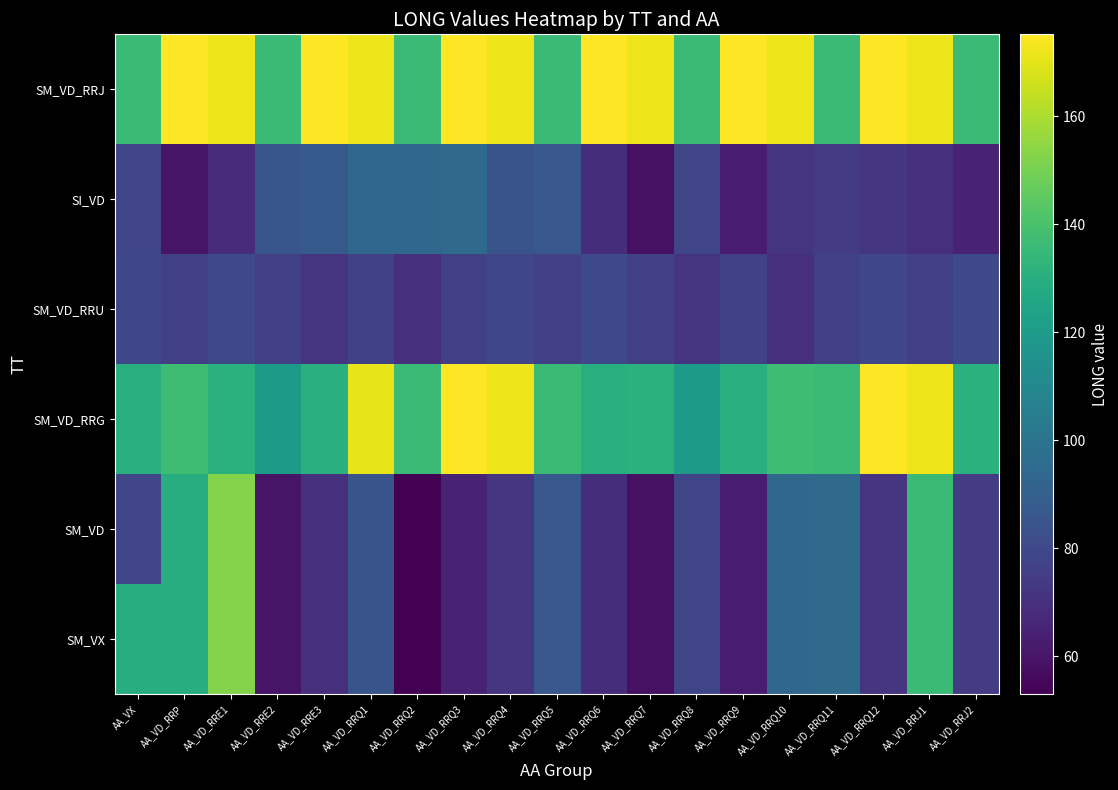

Reading right to left, transcribe all the data shown in this chart.

SM_VX: AA_VD_RRJ2=74.8	AA_VD_RRJ1=136.1	AA_VD_RRQ12=71.5	AA_VD_RRQ11=95.3	AA_VD_RRQ10=93.6	AA_VD_RRQ9=62.9	AA_VD_RRQ8=78.5	AA_VD_RRQ7=58.6	AA_VD_RRQ6=69.2	AA_VD_RRQ5=86.0	AA_VD_RRQ4=72.3	AA_VD_RRQ3=64.8	AA_VD_RRQ2=53.0	AA_VD_RRQ1=84.9	AA_VD_RRE3=69.6	AA_VD_RRE2=60.1	AA_VD_RRE1=152.3	AA_VD_RRP=128.9	AA_VX=128.9
SM_VD: AA_VD_RRJ2=74.8	AA_VD_RRJ1=136.1	AA_VD_RRQ12=71.5	AA_VD_RRQ11=95.3	AA_VD_RRQ10=93.6	AA_VD_RRQ9=62.9	AA_VD_RRQ8=78.5	AA_VD_RRQ7=58.6	AA_VD_RRQ6=69.2	AA_VD_RRQ5=86.0	AA_VD_RRQ4=72.3	AA_VD_RRQ3=64.8	AA_VD_RRQ2=53.0	AA_VD_RRQ1=84.9	AA_VD_RRE3=69.6	AA_VD_RRE2=60.1	AA_VD_RRE1=152.3	AA_VD_RRP=128.9	AA_VX=78.3
SM_VD_RRG: AA_VD_RRJ2=131.1	AA_VD_RRJ1=172.1	AA_VD_RRQ12=175.2	AA_VD_RRQ11=136.1	AA_VD_RRQ10=137.4	AA_VD_RRQ9=130.5	AA_VD_RRQ8=119.5	AA_VD_RRQ7=131.1	AA_VD_RRQ6=130.0	AA_VD_RRQ5=136.1	AA_VD_RRQ4=172.1	AA_VD_RRQ3=175.2	AA_VD_RRQ2=136.1	AA_VD_RRQ1=170.5	AA_VD_RRE3=130.5	AA_VD_RRE2=119.5	AA_VD_RRE1=131.1	AA_VD_RRP=137.4	AA_VX=130.0
SM_VD_RRU: AA_VD_RRJ2=80.2	AA_VD_RRJ1=76.3	AA_VD_RRQ12=79.1	AA_VD_RRQ11=76.3	AA_VD_RRQ10=70.1	AA_VD_RRQ9=76.4	AA_VD_RRQ8=72.0	AA_VD_RRQ7=76.3	AA_VD_RRQ6=80.2	AA_VD_RRQ5=76.3	AA_VD_RRQ4=79.1	AA_VD_RRQ3=76.3	AA_VD_RRQ2=70.1	AA_VD_RRQ1=76.4	AA_VD_RRE3=72.0	AA_VD_RRE2=76.3	AA_VD_RRE1=80.2	AA_VD_RRP=76.3	AA_VX=79.1
SI_VD: AA_VD_RRJ2=64.8	AA_VD_RRJ1=69.6	AA_VD_RRQ12=72.3	AA_VD_RRQ11=74.8	AA_VD_RRQ10=71.5	AA_VD_RRQ9=62.9	AA_VD_RRQ8=78.5	AA_VD_RRQ7=58.6	AA_VD_RRQ6=69.2	AA_VD_RRQ5=86.0	AA_VD_RRQ4=84.9	AA_VD_RRQ3=95.3	AA_VD_RRQ2=93.6	AA_VD_RRQ1=94.4	AA_VD_RRE3=87.6	AA_VD_RRE2=85.6	AA_VD_RRE1=68.4	AA_VD_RRP=60.1	AA_VX=78.3
SM_VD_RRJ: AA_VD_RRJ2=136.1	AA_VD_RRJ1=172.1	AA_VD_RRQ12=175.2	AA_VD_RRQ11=136.1	AA_VD_RRQ10=172.1	AA_VD_RRQ9=175.2	AA_VD_RRQ8=136.1	AA_VD_RRQ7=172.1	AA_VD_RRQ6=175.2	AA_VD_RRQ5=136.1	AA_VD_RRQ4=172.1	AA_VD_RRQ3=175.2	AA_VD_RRQ2=136.1	AA_VD_RRQ1=172.1	AA_VD_RRE3=175.2	AA_VD_RRE2=136.1	AA_VD_RRE1=172.1	AA_VD_RRP=175.2	AA_VX=136.1